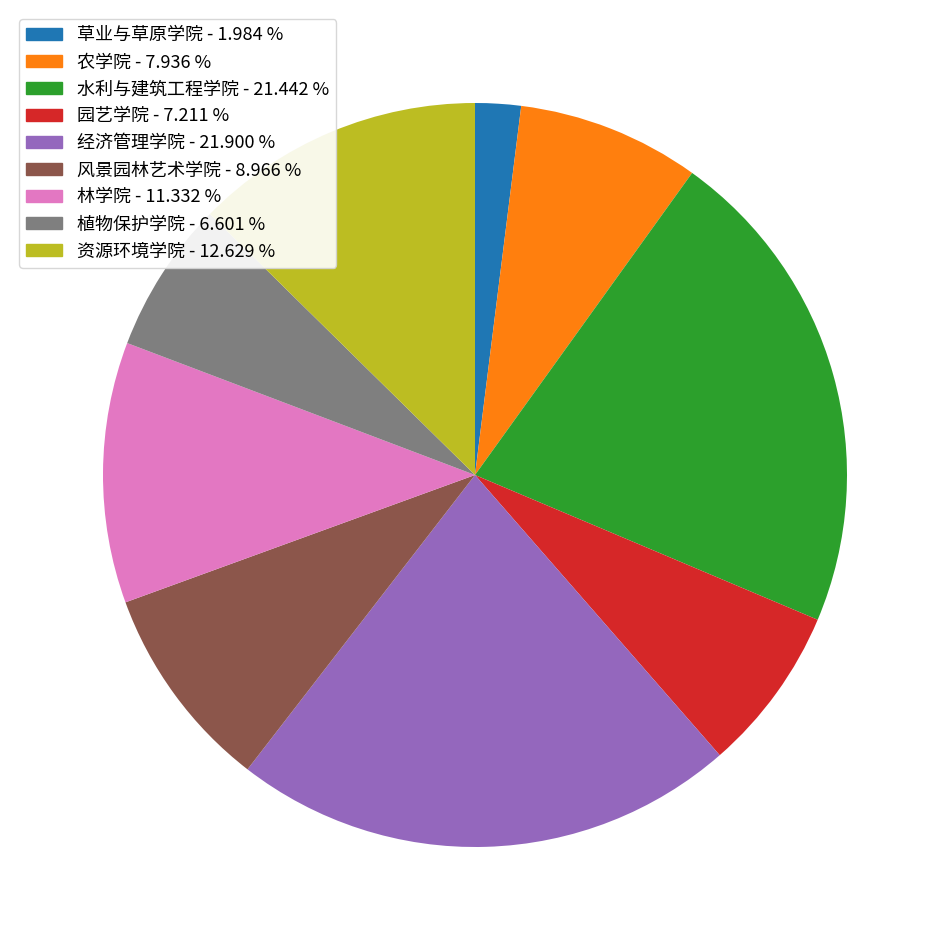

Is there a majority slice in this chart?

No